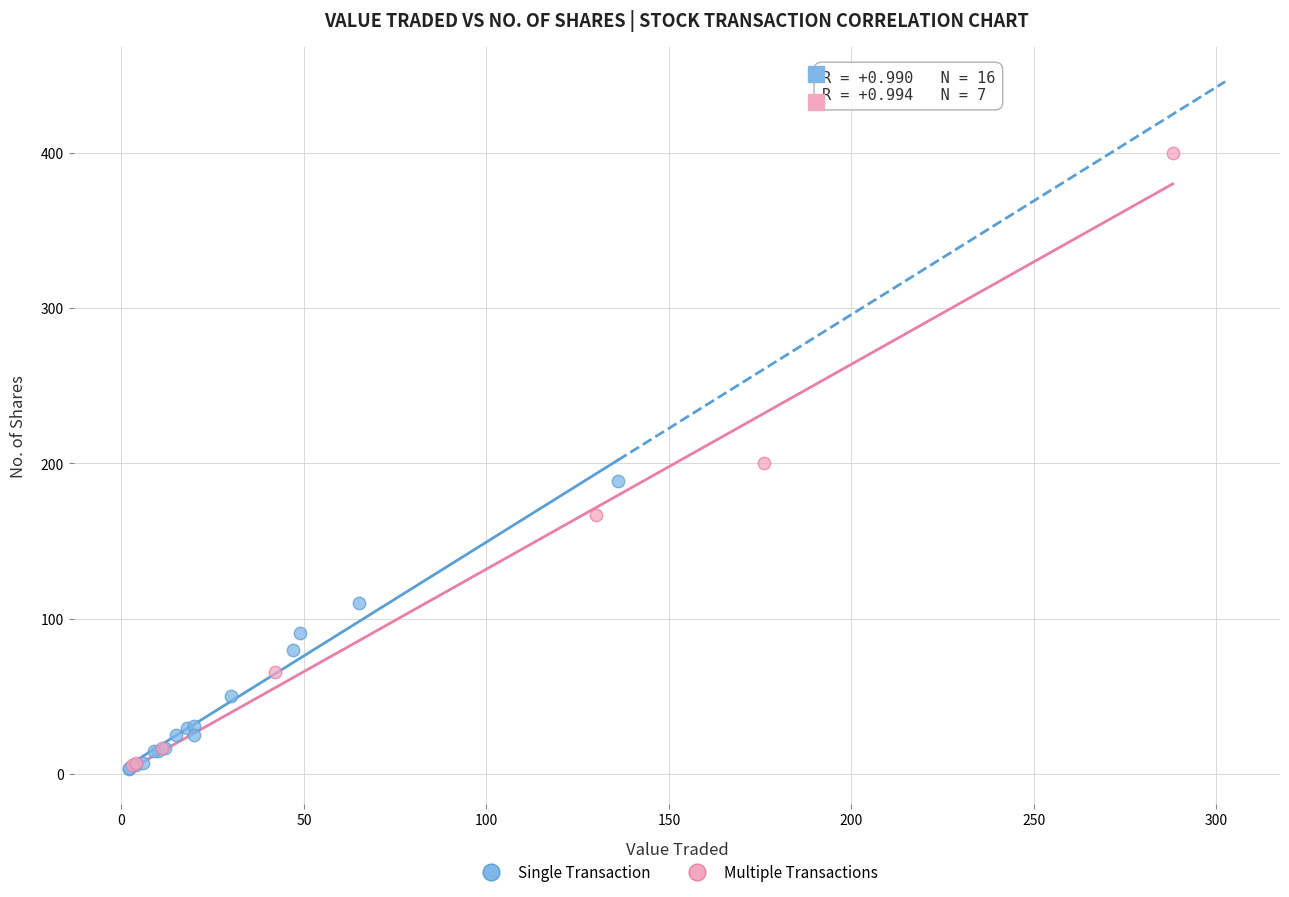

Which series has the widest spread of Y values?

Multiple Transactions